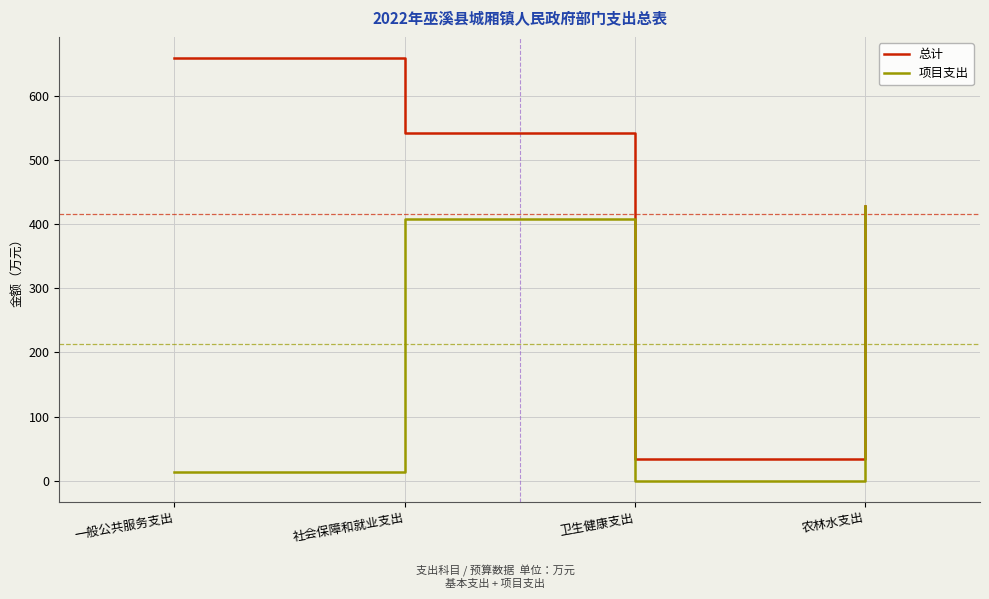

At which label does 项目支出 reach its minimum?

卫生健康支出